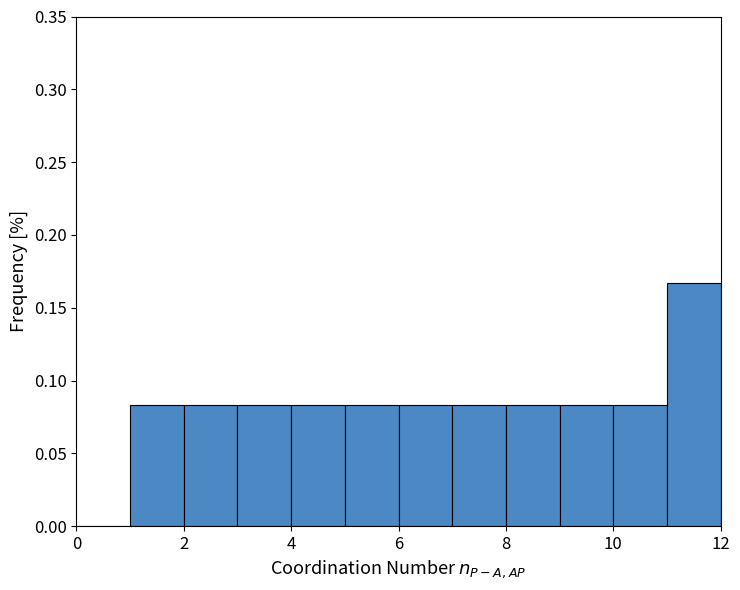

Reading left to right, transcribe this chart: for each bar, give the range it covers on the x-axis and its height. The values are not printed on the chart, so give them approximately, as read against the axis.

0 to 1: 0
1 to 2: 0.085
2 to 3: 0.085
3 to 4: 0.085
4 to 5: 0.085
5 to 6: 0.085
6 to 7: 0.085
7 to 8: 0.085
8 to 9: 0.085
9 to 10: 0.085
10 to 11: 0.085
11 to 12: 0.165